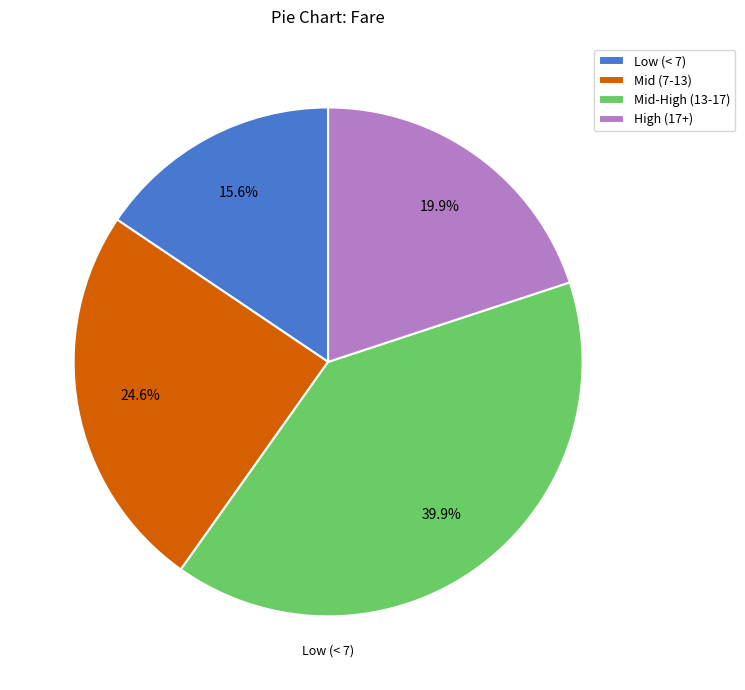

How many segments does this pie chart have?

4